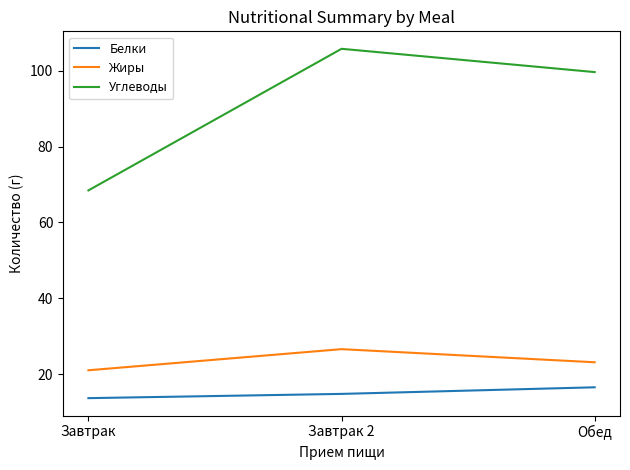

Which series has the largest range (max minus min)?

Углеводы